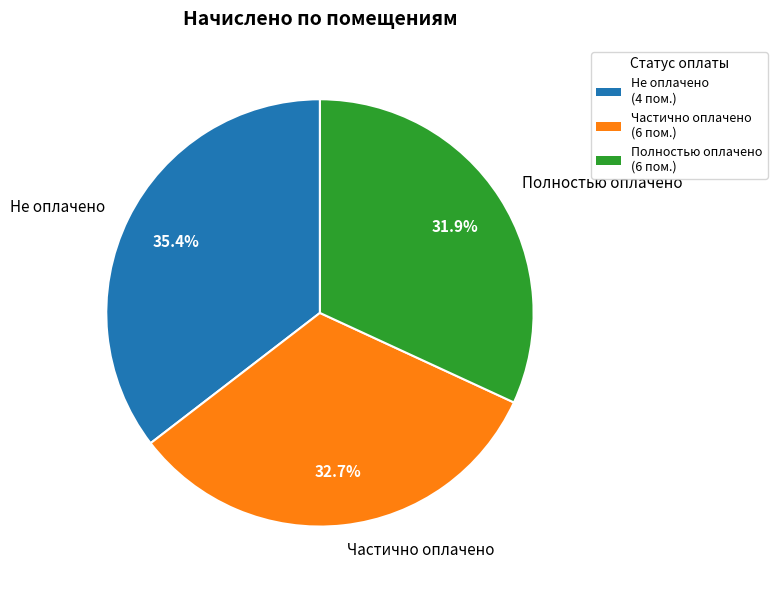

To the nearest percent, what is the difference between the largest and smallest slice percentages?

4%